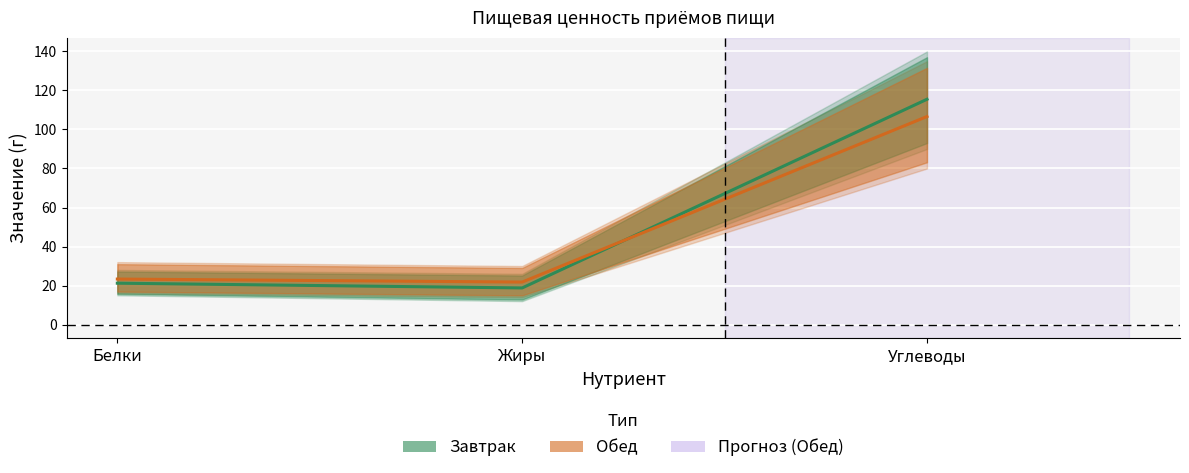

At Жиры, list the series in order from largest to smallest.

Обед, Завтрак